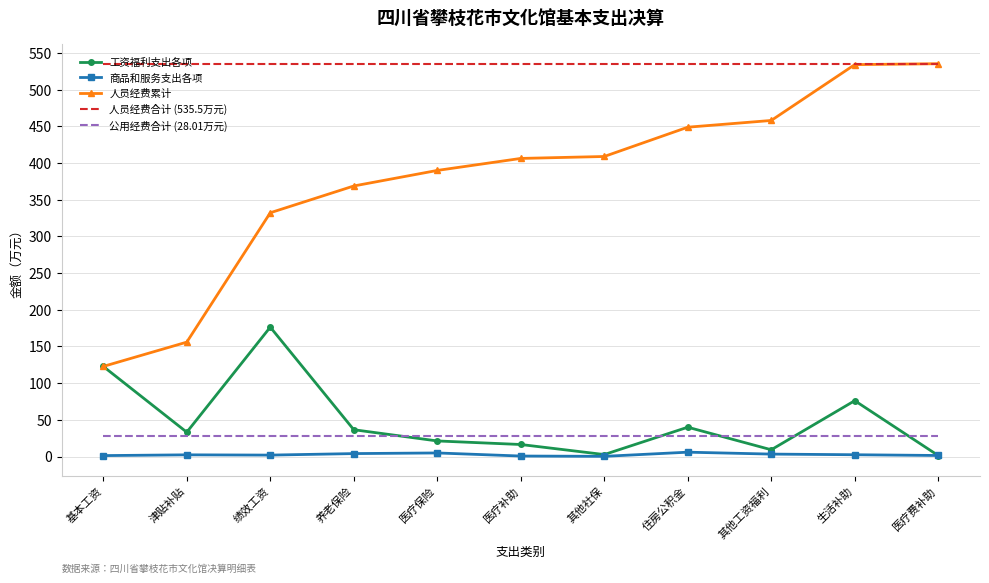

Which series has the largest total across all categories?

人员经费合计 (535.5万元)